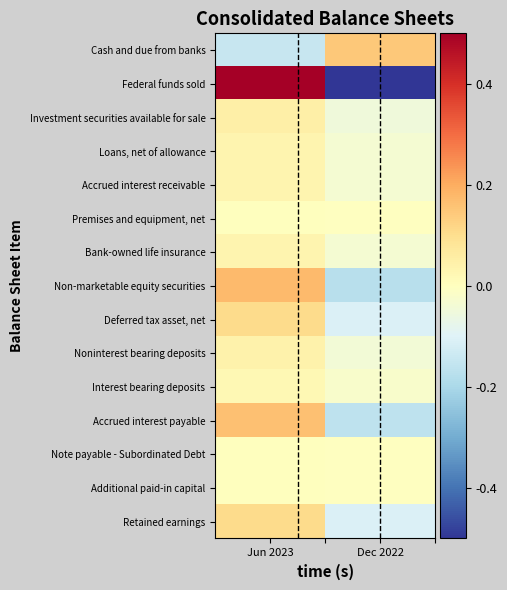

Reading left to right, extract all data points from this chart.

Cash and due from banks: Jun 2023=-0.1	Dec 2022=0.1
Federal funds sold: Jun 2023=0.8	Dec 2022=-0.8
Investment securities available for sale: Jun 2023=0.0	Dec 2022=-0.0
Loans, net of allowance: Jun 2023=0.0	Dec 2022=-0.0
Accrued interest receivable: Jun 2023=0.0	Dec 2022=-0.0
Premises and equipment, net: Jun 2023=0.0	Dec 2022=-0.0
Bank-owned life insurance: Jun 2023=0.0	Dec 2022=-0.0
Non-marketable equity securities: Jun 2023=0.2	Dec 2022=-0.2
Deferred tax asset, net: Jun 2023=0.1	Dec 2022=-0.1
Noninterest bearing deposits: Jun 2023=0.0	Dec 2022=-0.0
Interest bearing deposits: Jun 2023=0.0	Dec 2022=-0.0
Accrued interest payable: Jun 2023=0.2	Dec 2022=-0.2
Note payable - Subordinated Debt: Jun 2023=0.0	Dec 2022=-0.0
Additional paid-in capital: Jun 2023=0.0	Dec 2022=-0.0
Retained earnings: Jun 2023=0.1	Dec 2022=-0.1